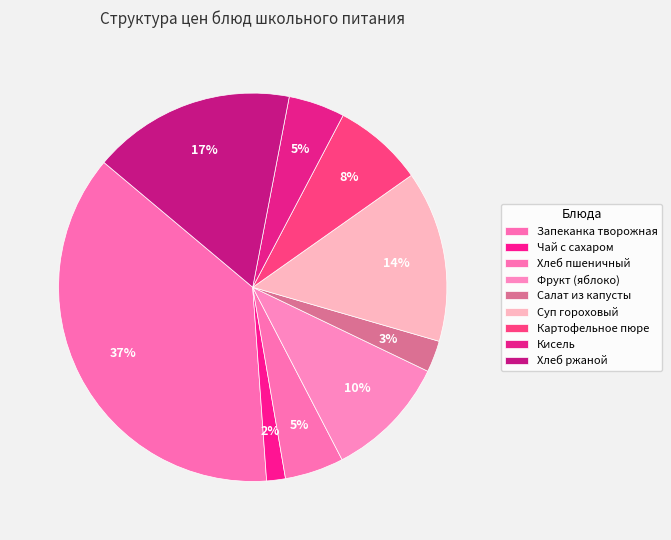

Does Кисель represent more than half of the total?

No